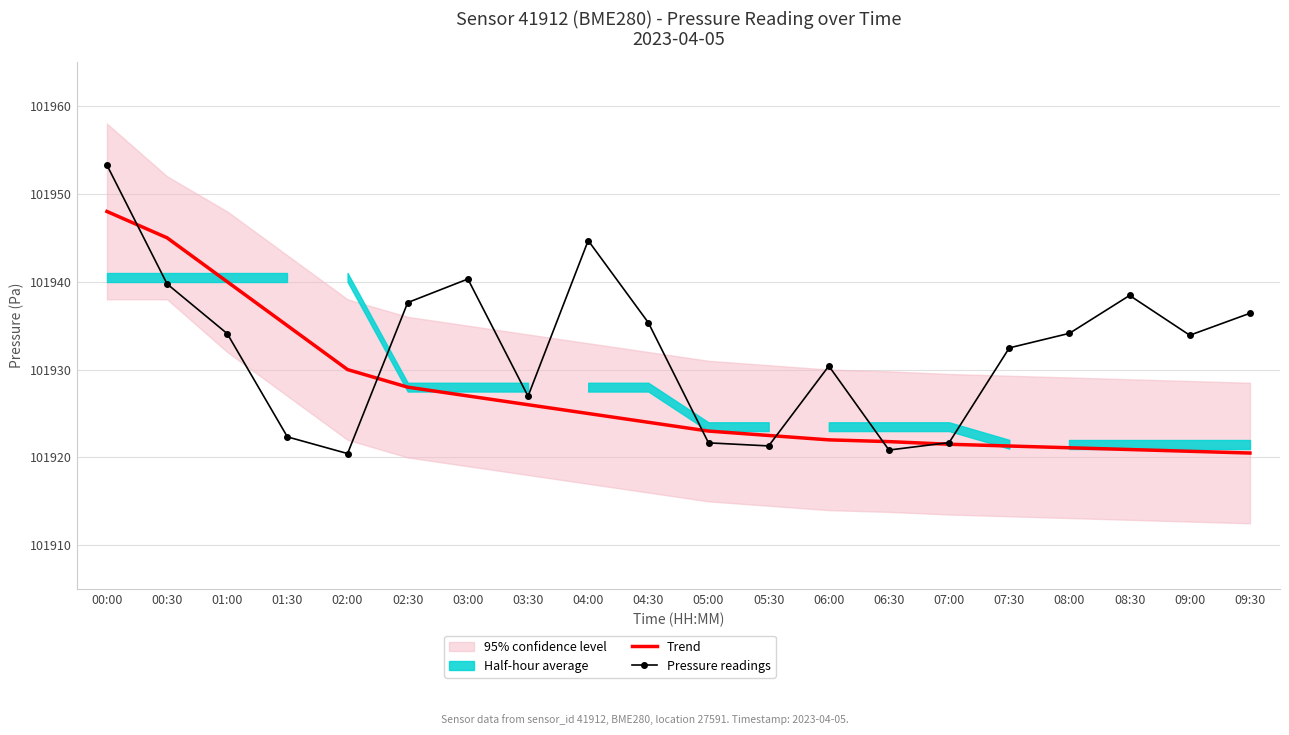

Between 00:00 and 05:30, which series saw the biggest shift?

Pressure readings